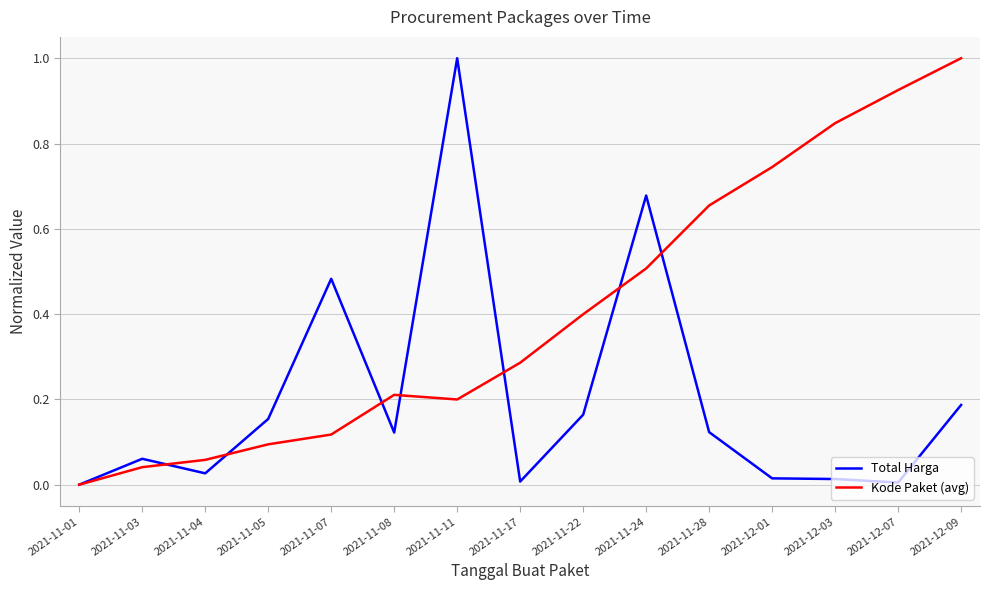

How many interior local peaks does the Kode Paket (avg) series have?

1